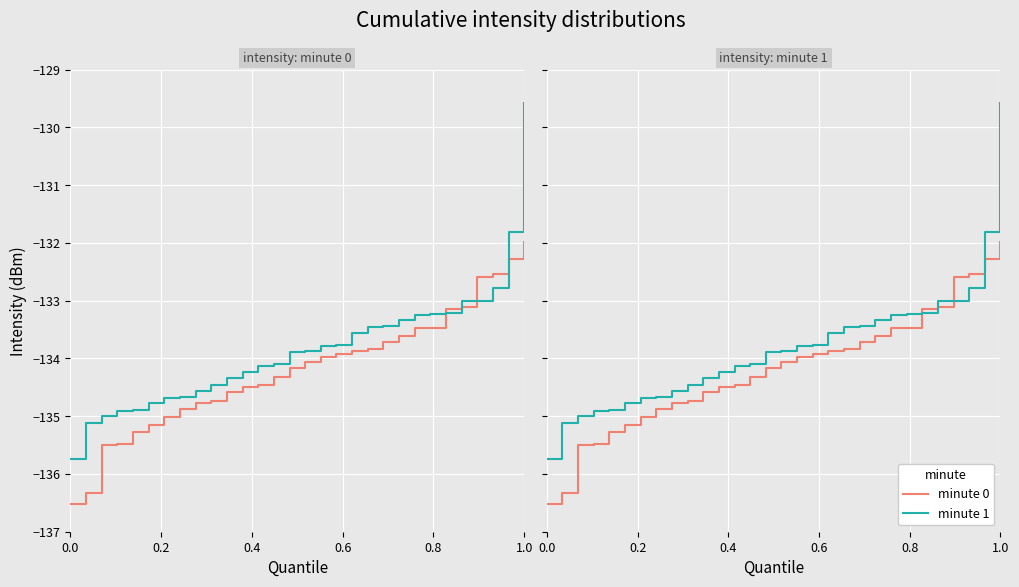

Which series has the widest spread of values?

minute 1